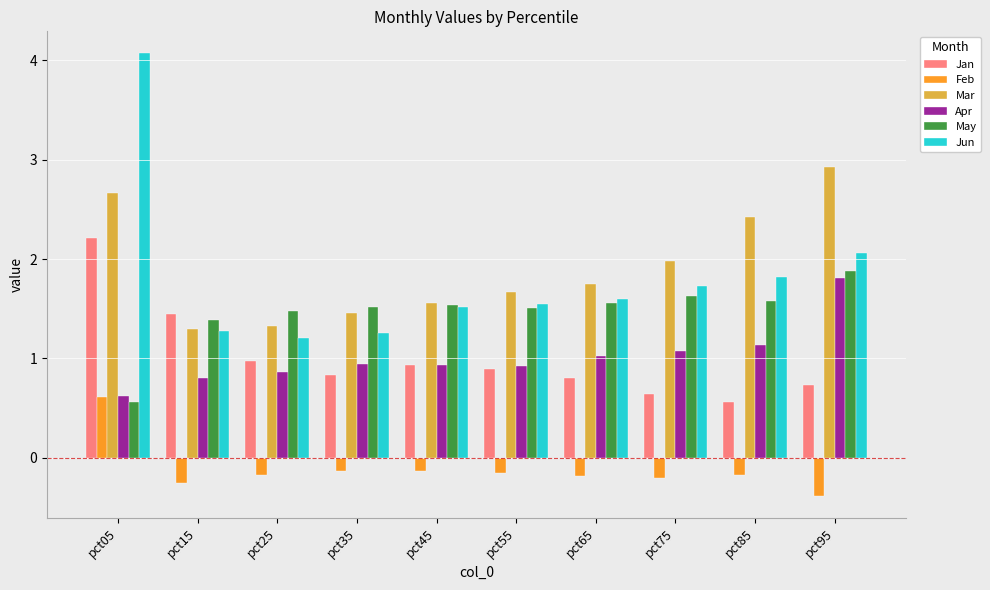

The May series shows 3.0 at pct95. True or false?

False